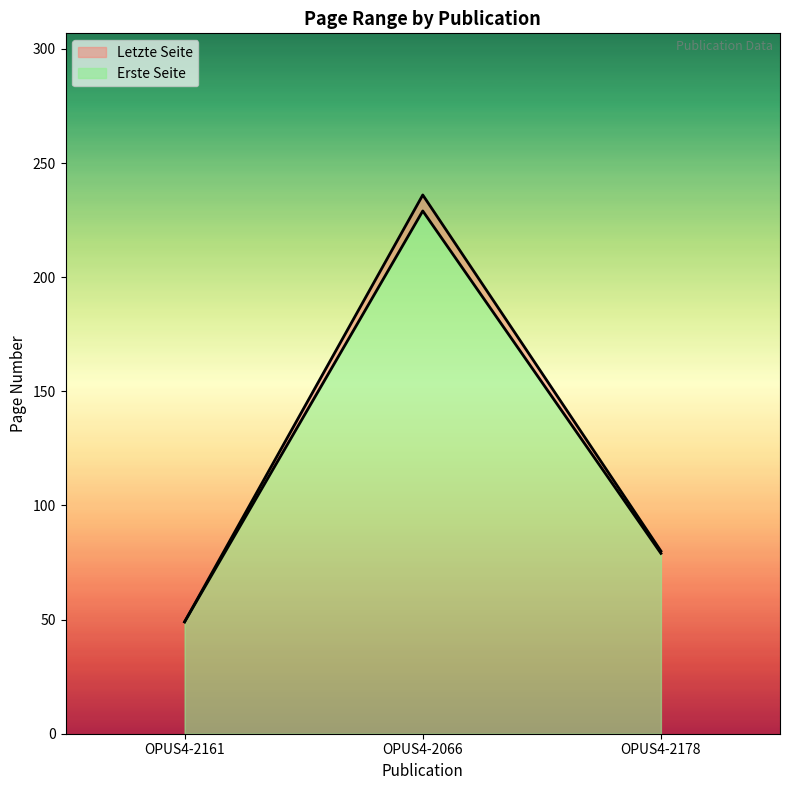

The Letzte Seite series shows 30 at OPUS4-2178. True or false?

False